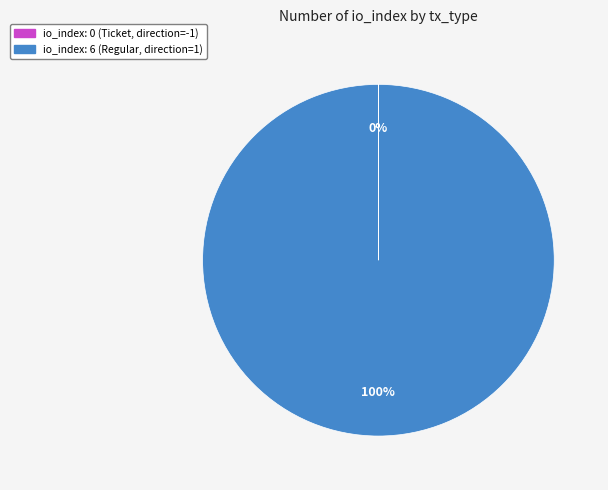

Which slice represents more than half of the pie?

io_index: 6 (Regular, direction=1)